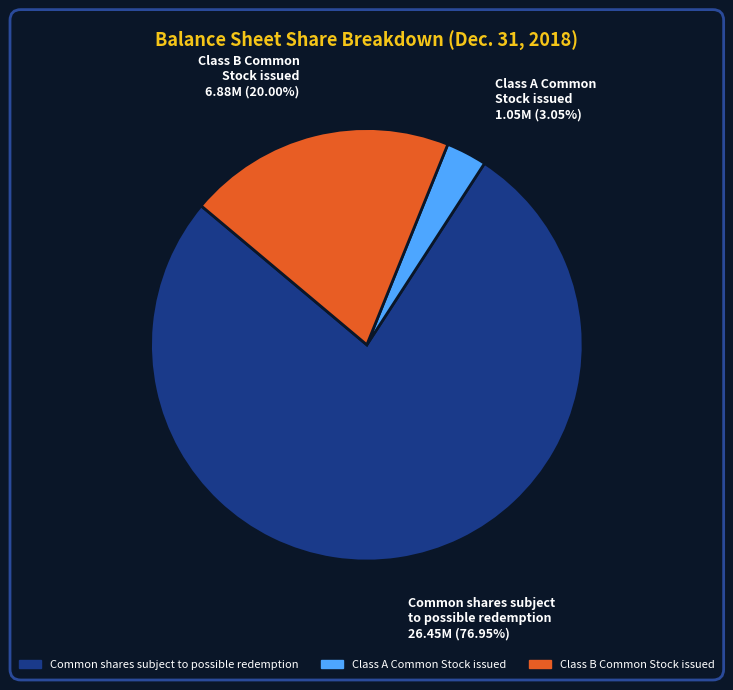

How many segments does this pie chart have?

3